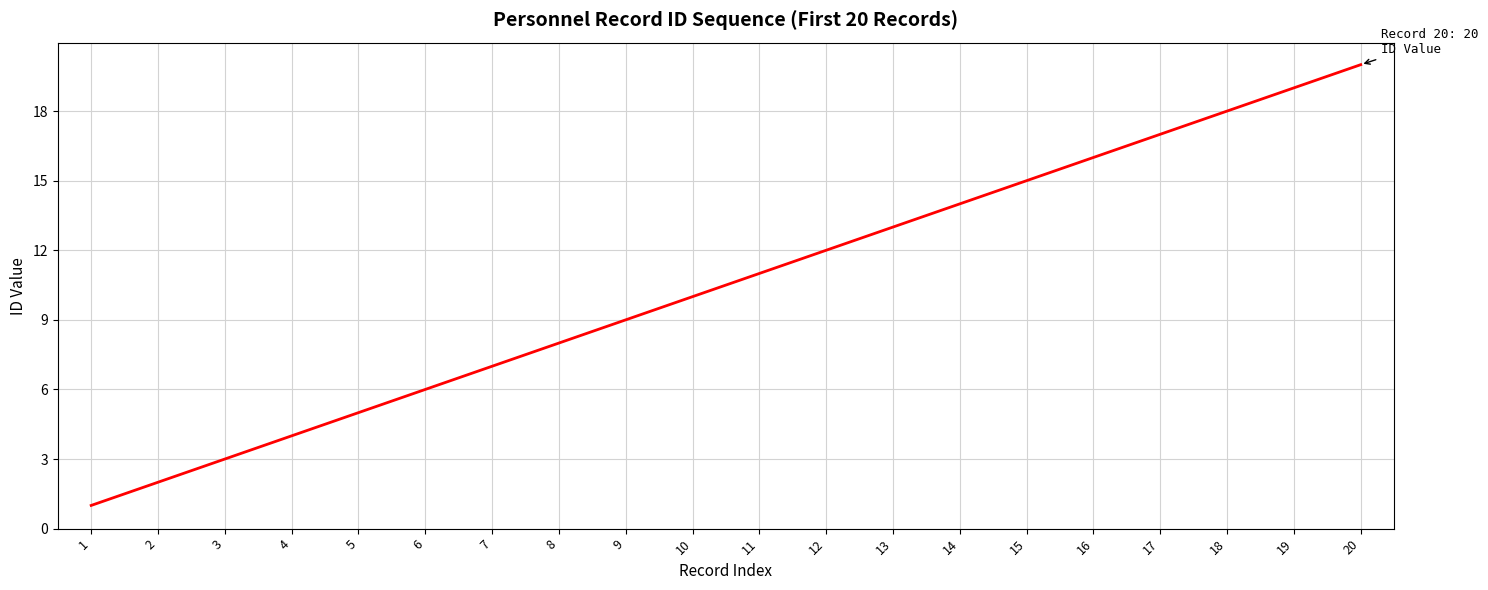

Is it true that the value at 18 is 18?

True